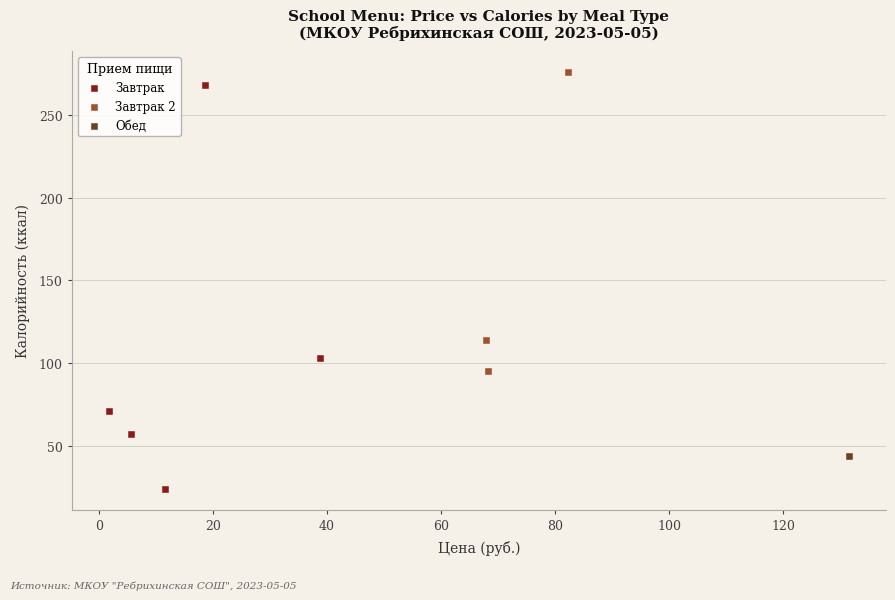

What are all the series names shown in the legend?

Завтрак, Завтрак 2, Обед